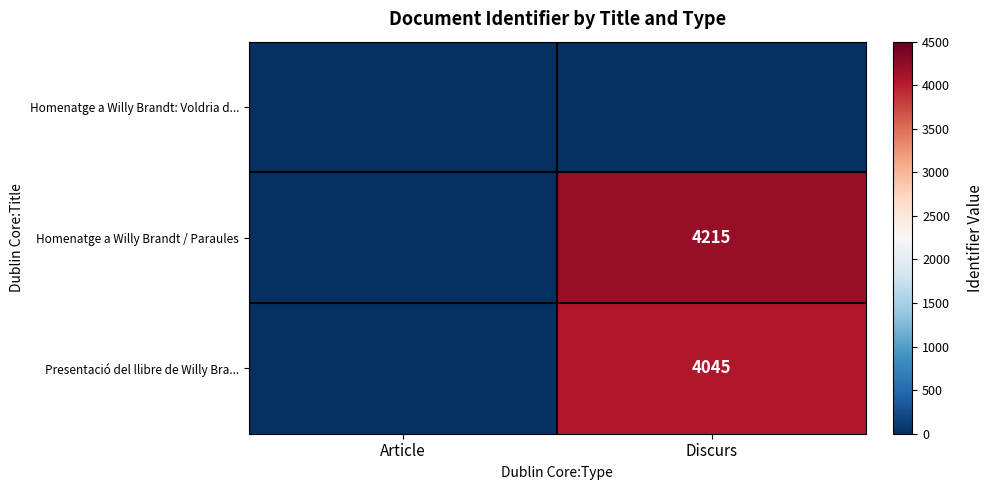

Is it true that Homenatge a Willy Brandt / Paraules equals 4215 at Discurs?

True